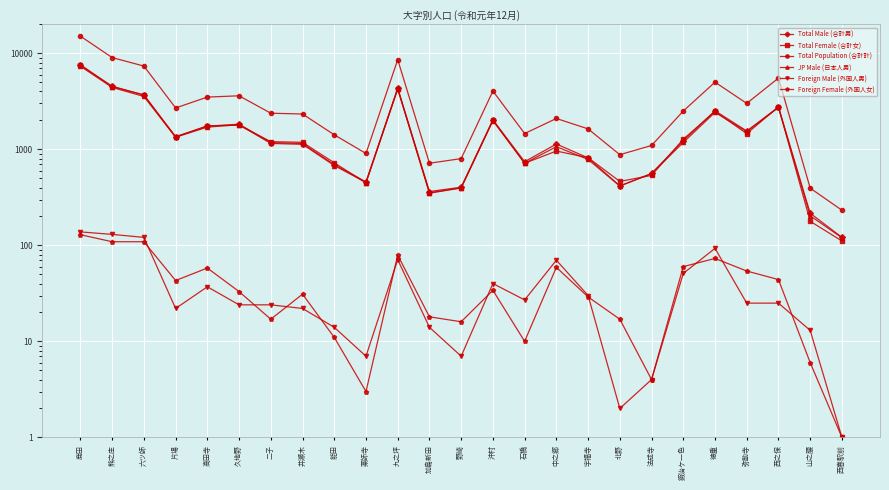

What is the sum of the Foreign Female (外国人女) values at 山之腰 and 片場?

49